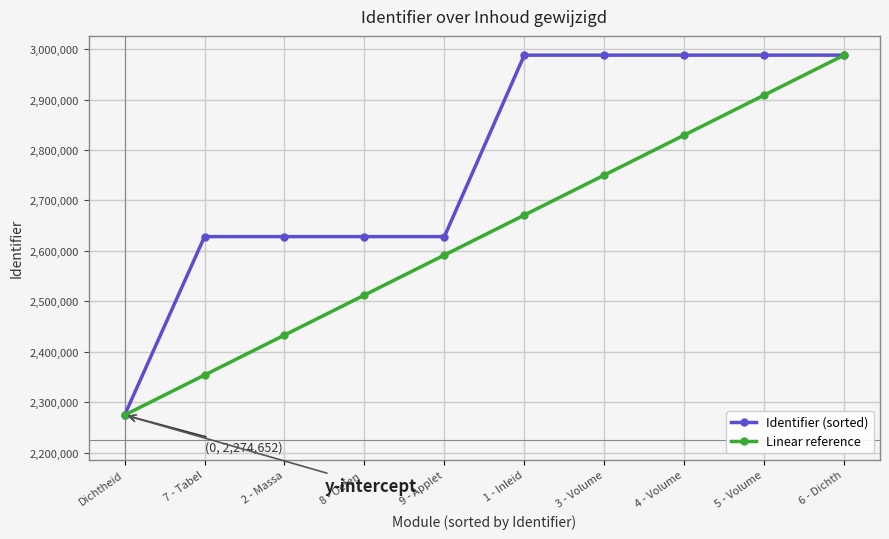

What is the spread (max minus min) of values at 1 - Inleid?

317031.3